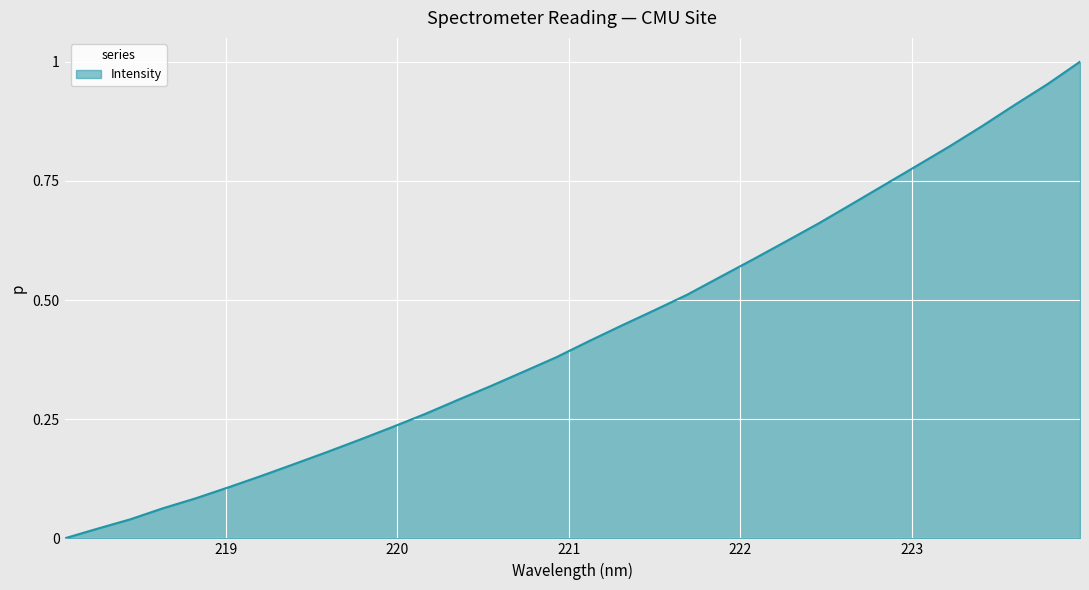

How many lines are shown in the chart?

1